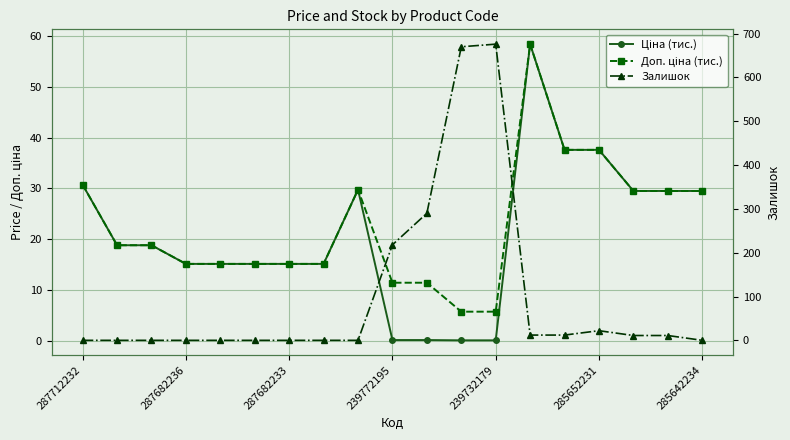

Which has a higher value, 287682236 or 239772195?

287682236